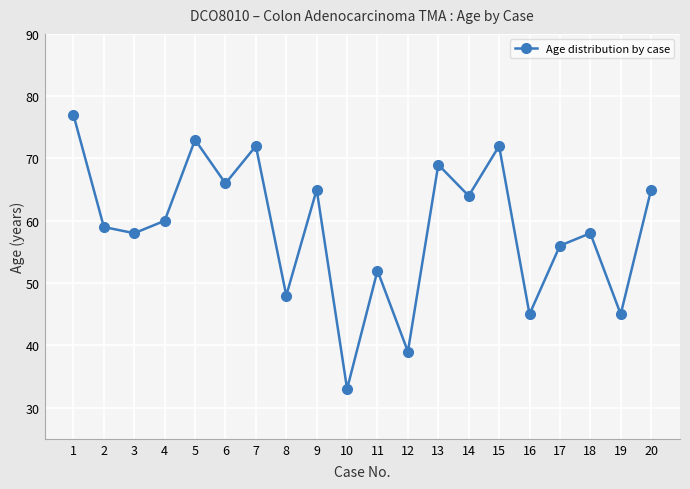

The value at 14 is 24. True or false?

False